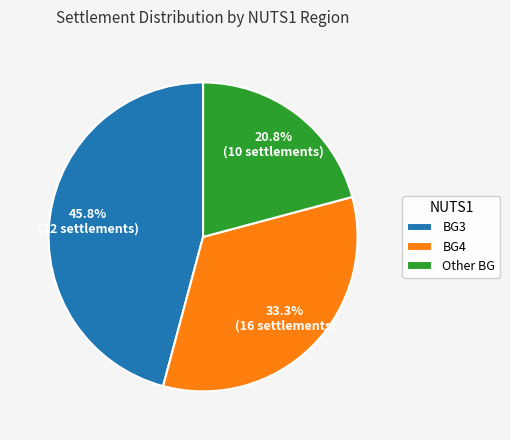

Which has a higher value, Other BG or BG3?

BG3